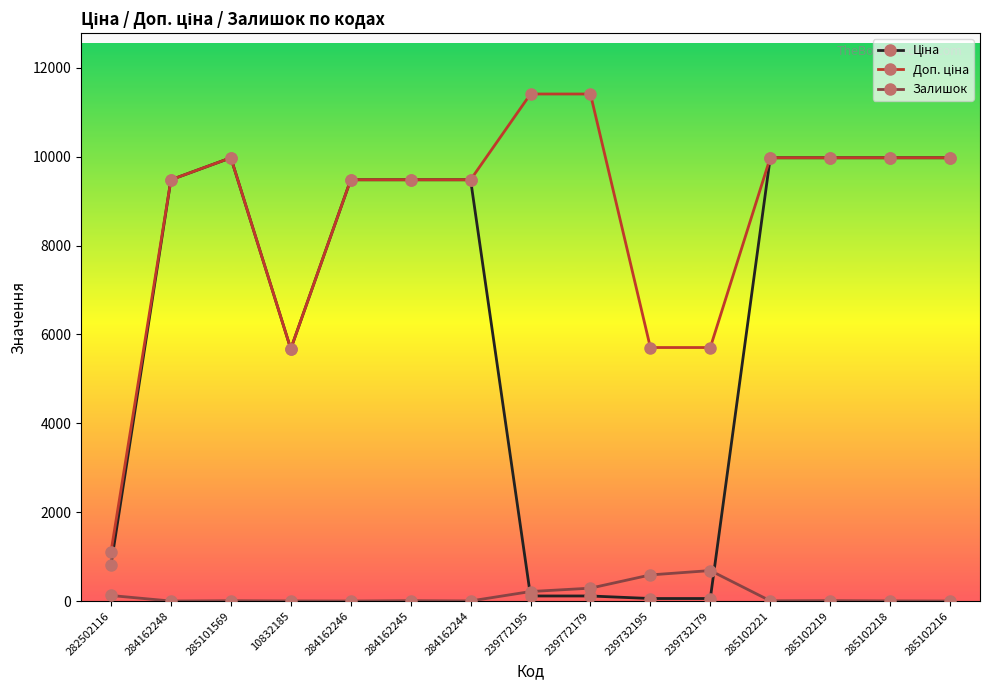

At how many categories does at least one series exceed 3585?

14